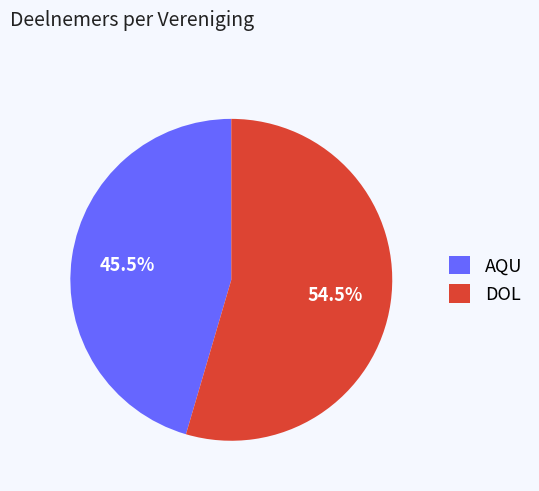

Rank the categories by value from highest to lowest.

DOL, AQU